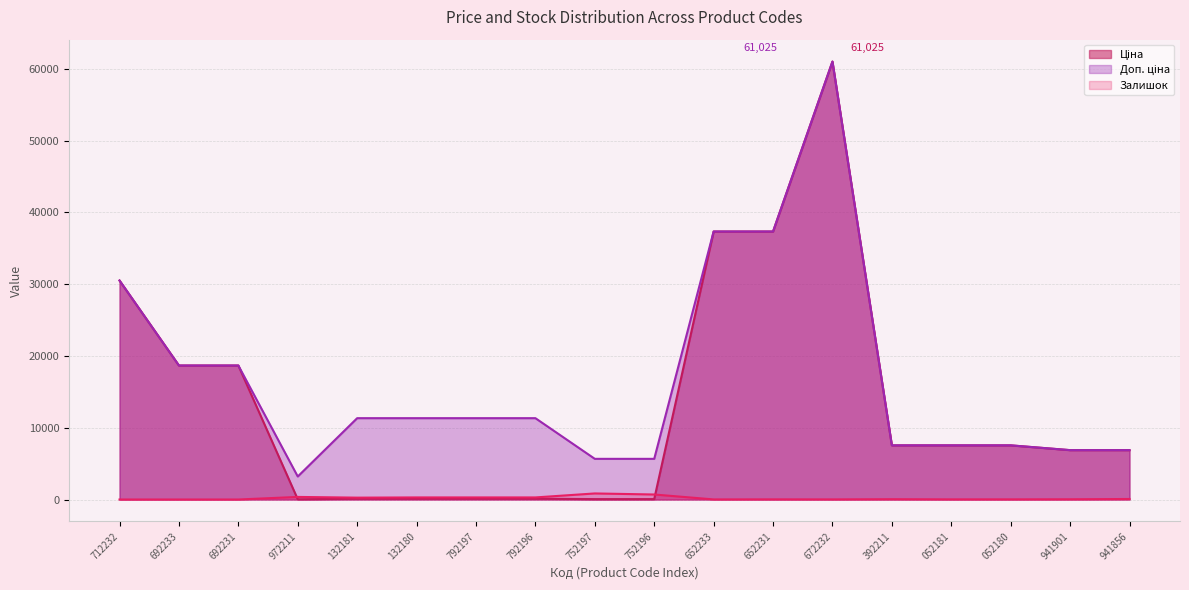

At how many categories does at least one series exceed 25922?

4